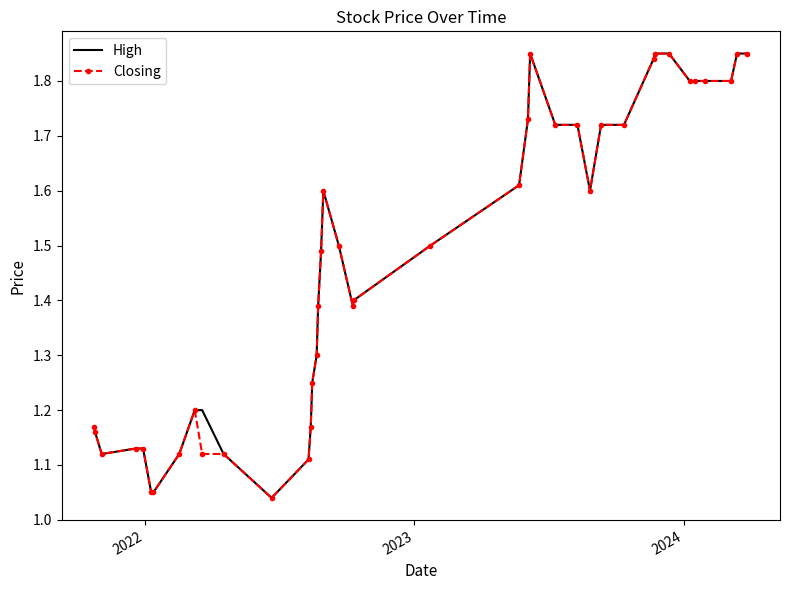

True or false: High and Closing intersect in this chart.

False